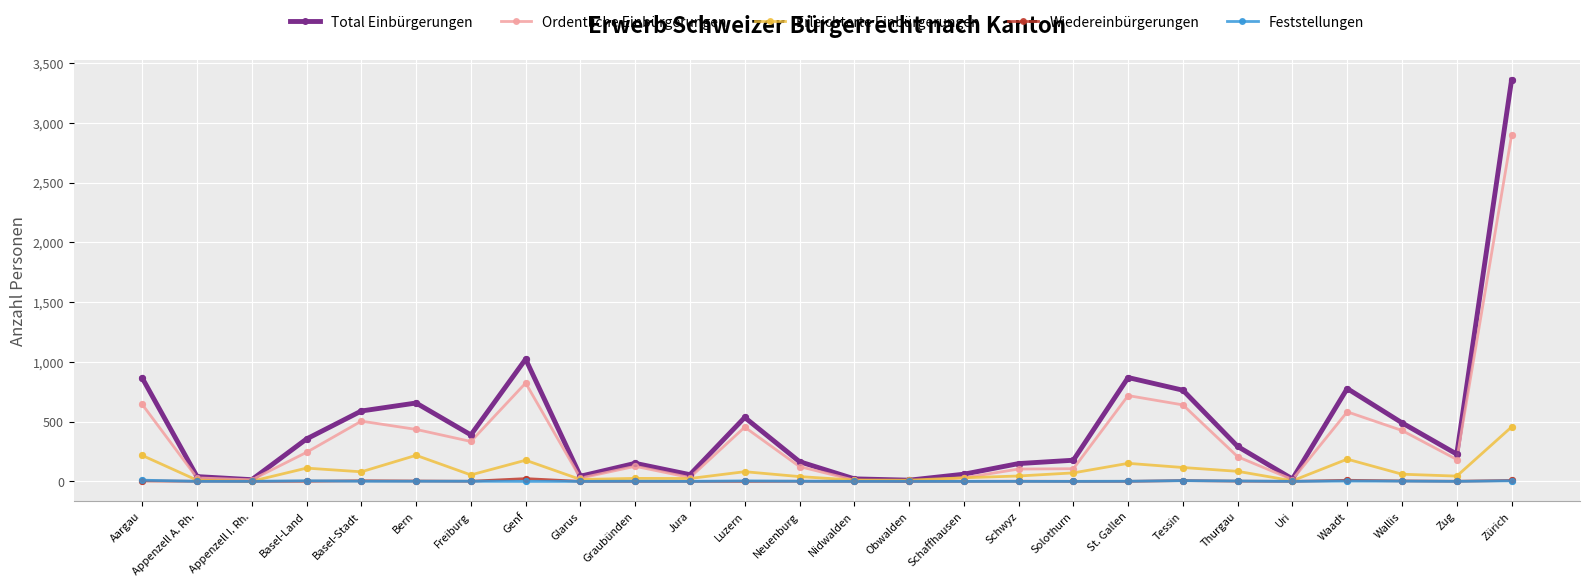

Which series has the largest total across all categories?

Total Einbürgerungen